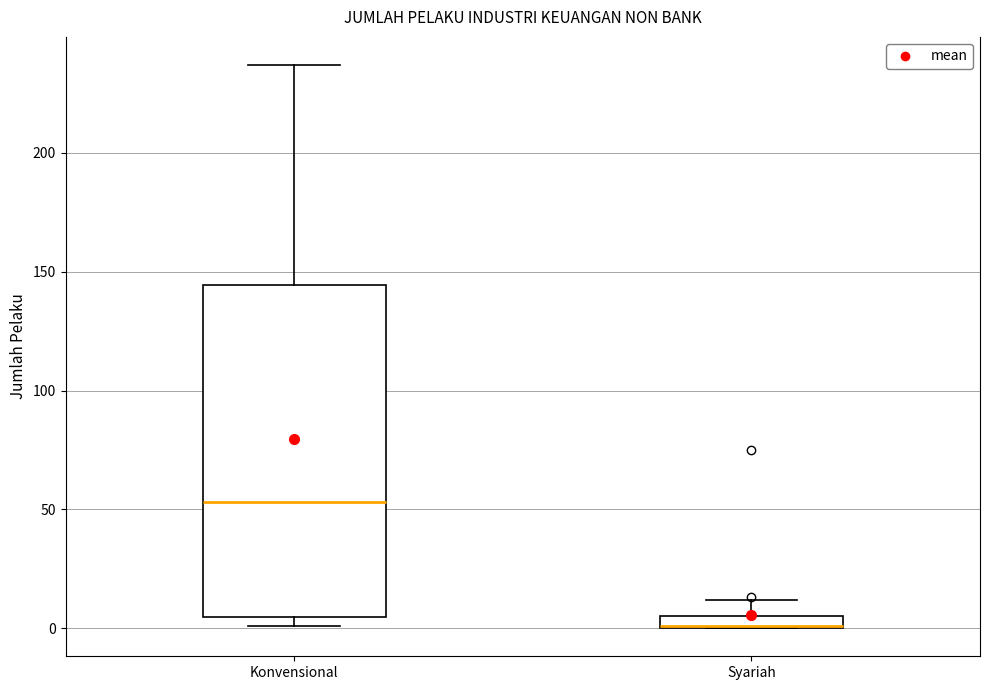

Where does the median line of the box for Konvensional sit on the y-axis? The values are not printed on the chart, so give them approximately, as read against the axis.

55